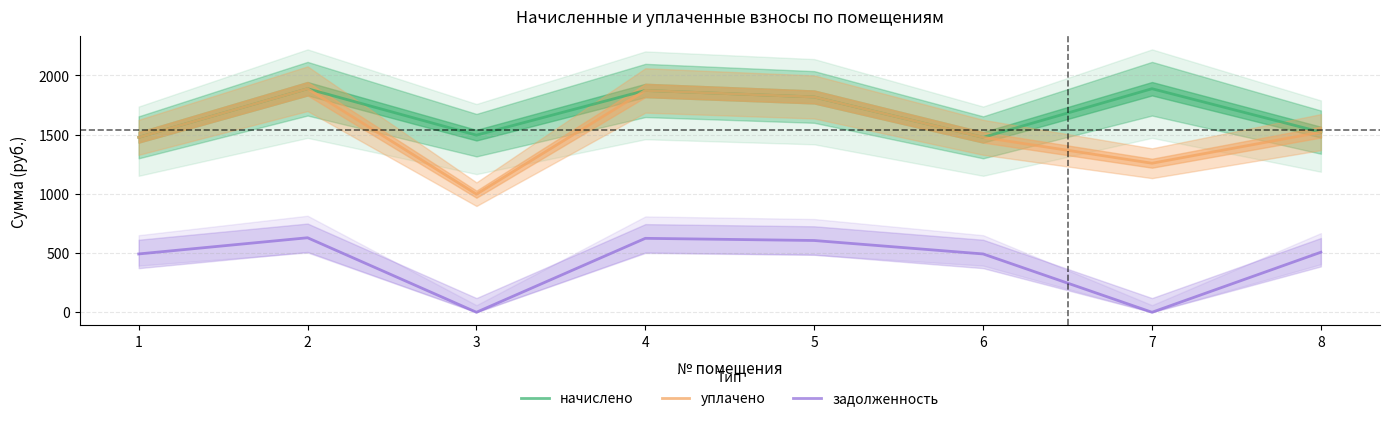

How many interior local peaks does the уплачено series have?

2